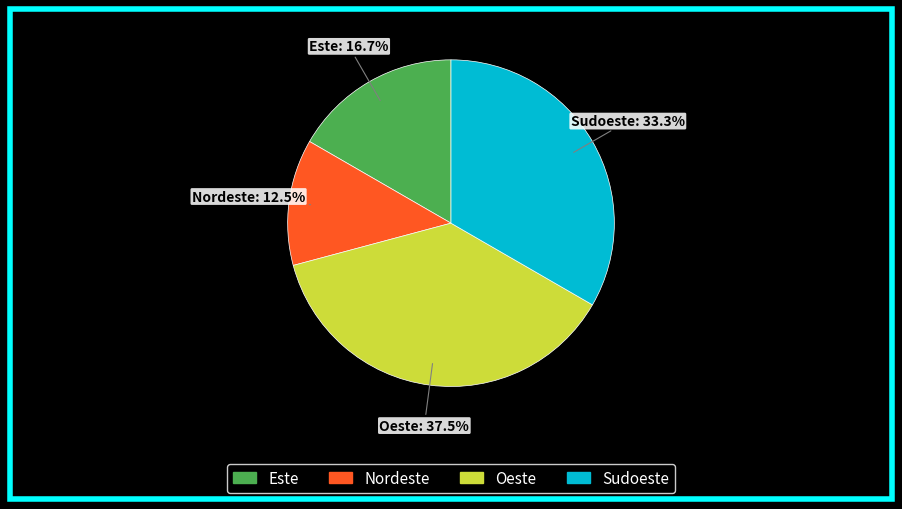

True or false: Este accounts for 17% of the total.

True